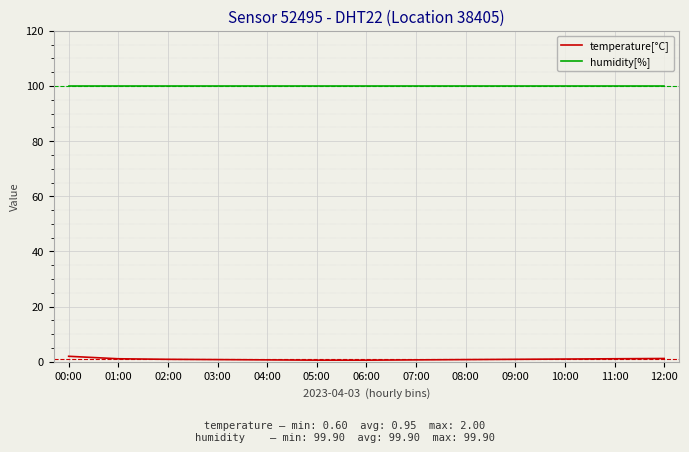

What is the average value of the humidity[%] series?

99.9